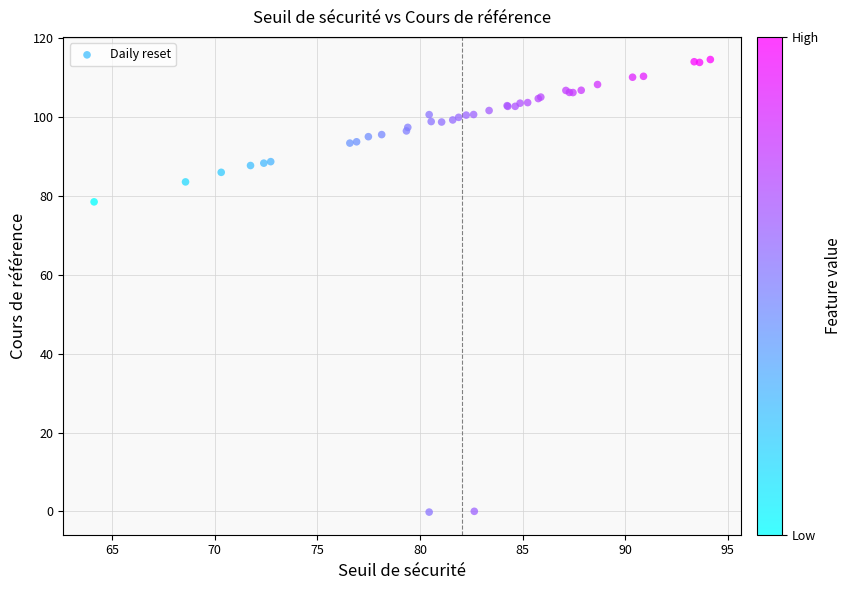

What Y value in the scatter plot is closest to 57?

78.4